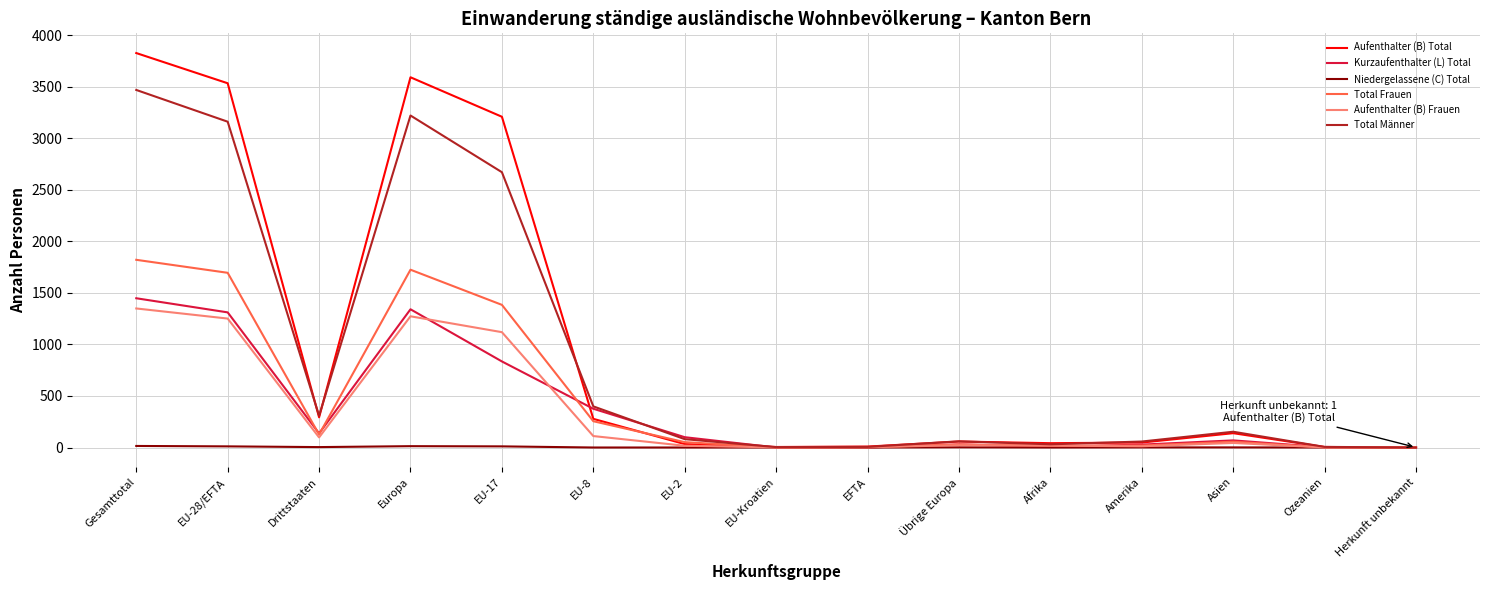

The value of Total Männer at EU-28/EFTA is 5169. True or false?

False